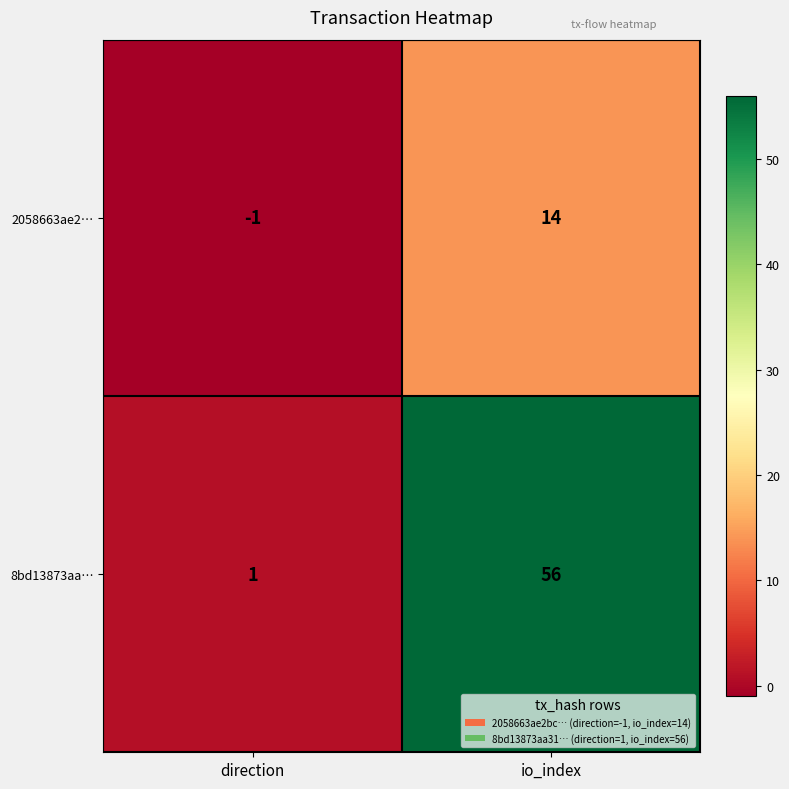

Rank the categories by 2058663ae2… value from highest to lowest.

io_index, direction